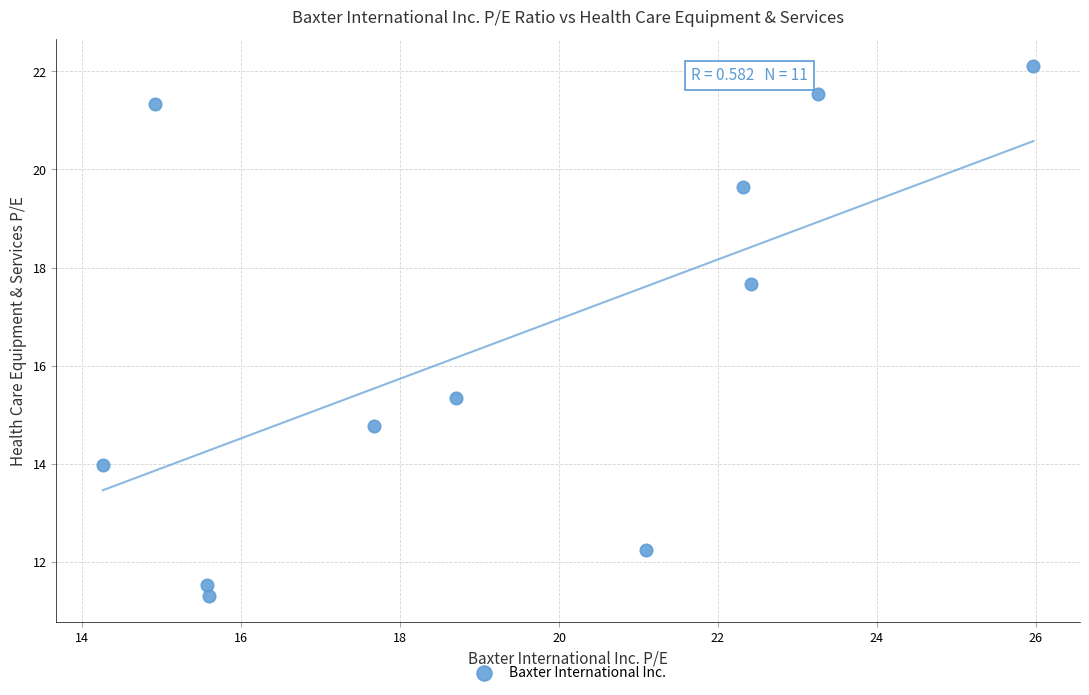

What is the average X value?

19.3